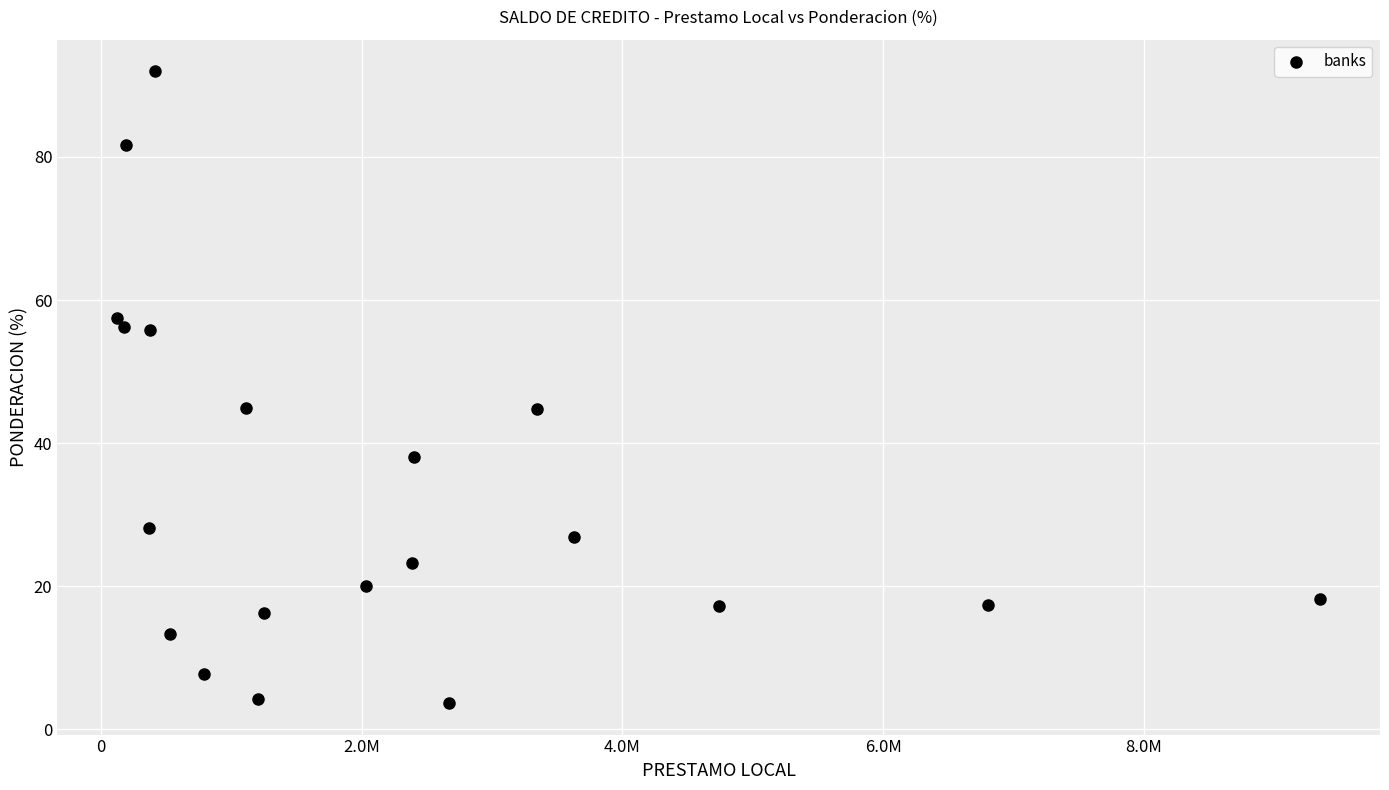

What is the range of X values (max minus min)?

9220583.0